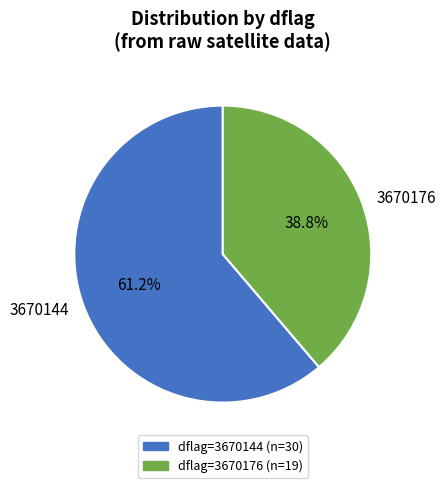

What is the total percentage of 3670176 and 3670144?

100.0%